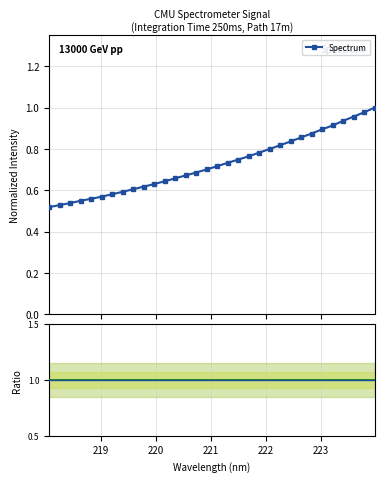

Reading right to left, extract all data points from this chart.

223.9802=1.0	223.7895=1.0	223.5987=1.0	223.408=0.9	223.2172=0.9	223.0264=0.9	222.8355=0.9	222.6447=0.9	222.4538=0.8	222.263=0.8	222.0721=0.8	221.8812=0.8	221.6902=0.8	221.4993=0.7	221.3083=0.7	221.1174=0.7	220.9264=0.7	220.7354=0.7	220.5444=0.7	220.3533=0.7	220.1623=0.6	219.9712=0.6	219.7801=0.6	219.589=0.6	219.3979=0.6	219.2067=0.6	219.0156=0.6	218.8244=0.6	218.6332=0.5	218.442=0.5	218.2508=0.5	218.0596=0.5